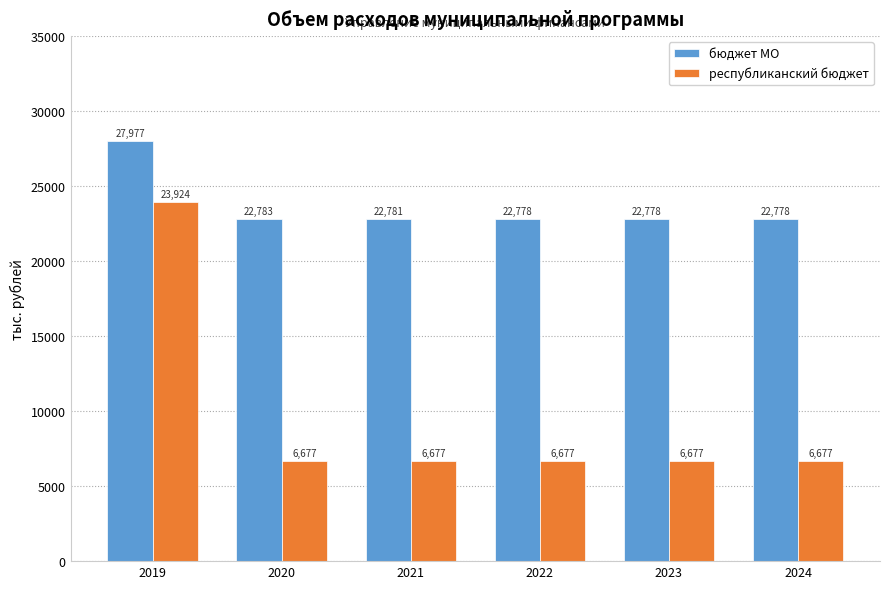

What is the difference between the maximum and minimum values in the бюджет МО series?

5198.6